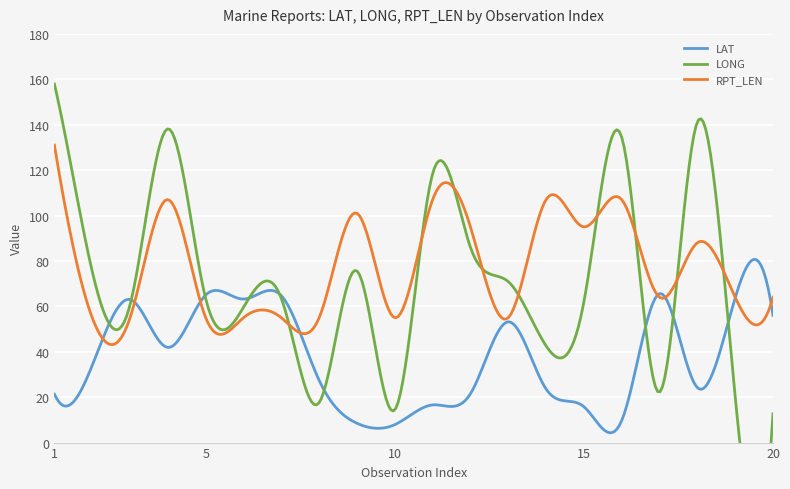

What is the sum of the LAT values at 15 and 10?

23.7